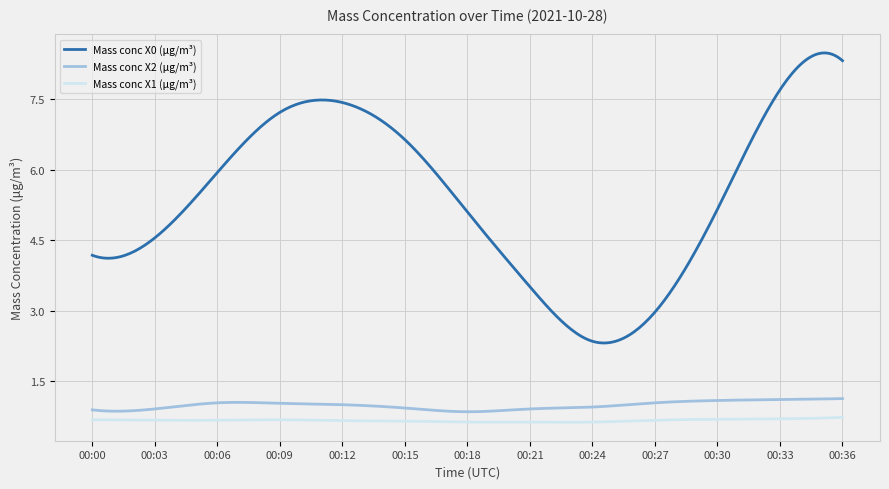

What is the difference between the second highest and second lowest values in the Mass conc X1 (μg/m³) series?

0.1